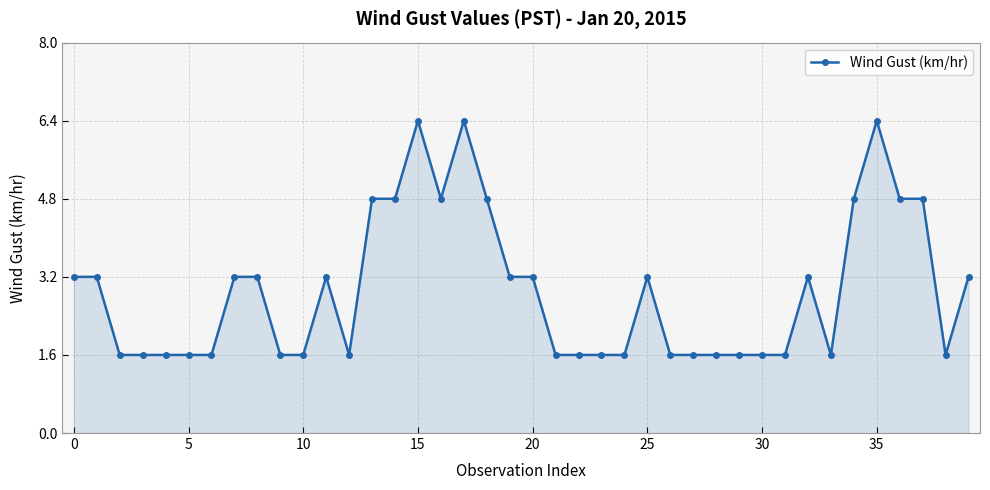

What is the value of the 27th point from the left?

1.6